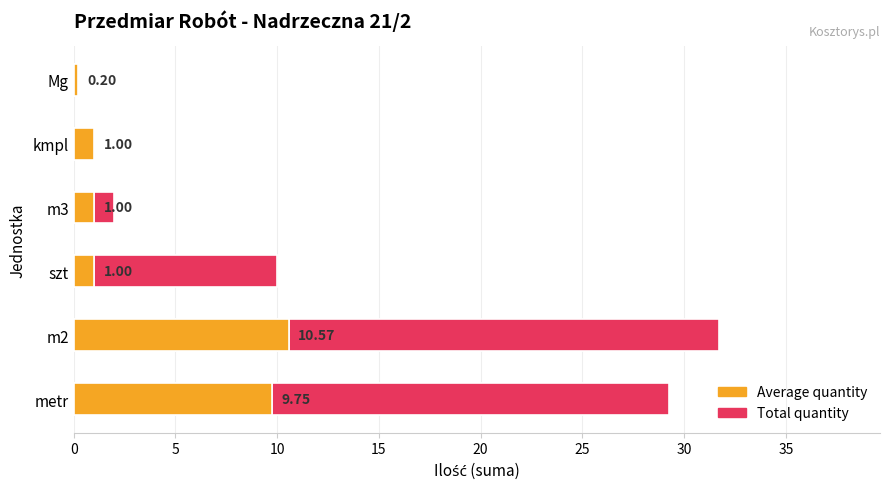

What is the sum of all Average quantity values?

23.5